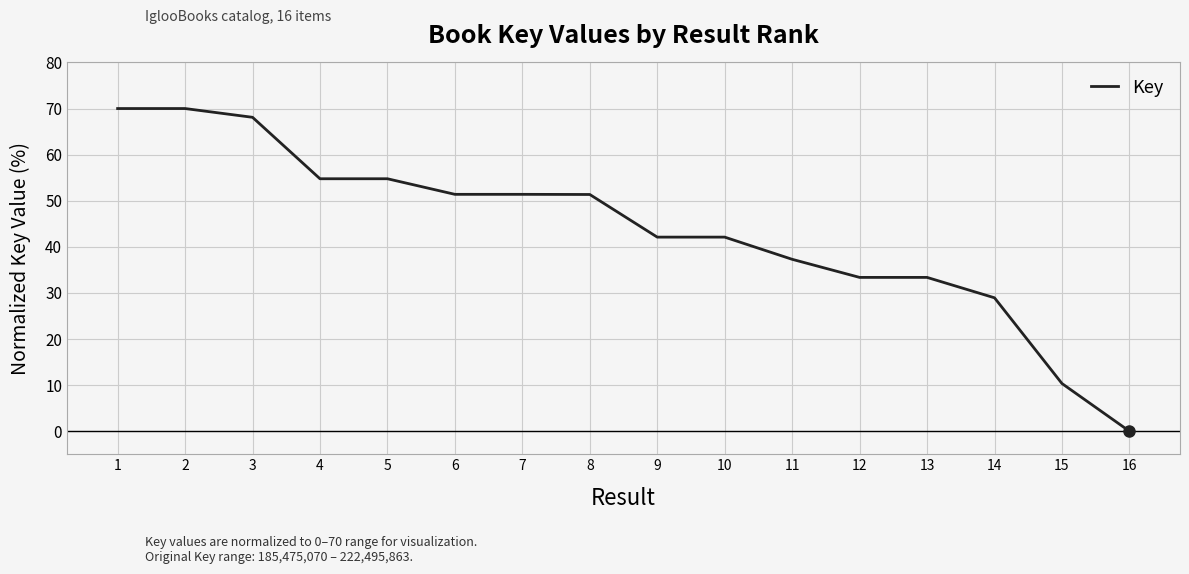

Does the chart display data point markers on the line(s)?

No